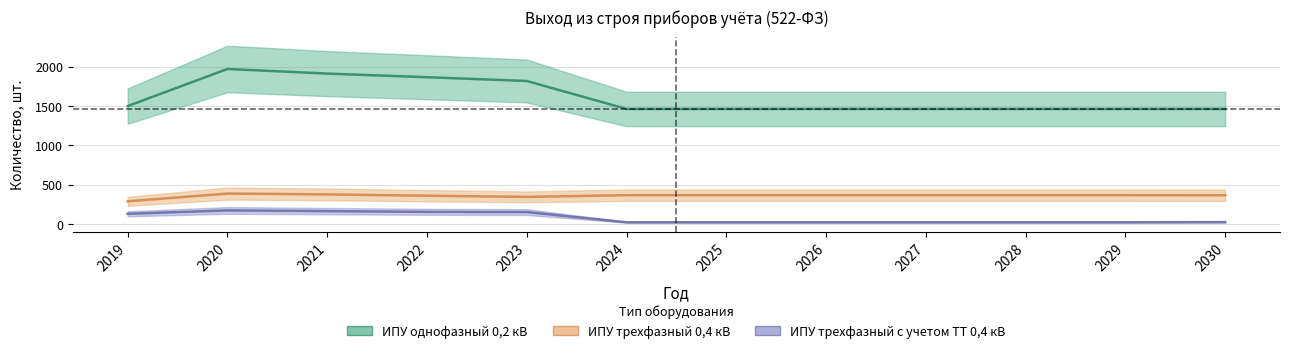

What is the sum of all ИПУ однофазный 0,2 кВ values?

19300